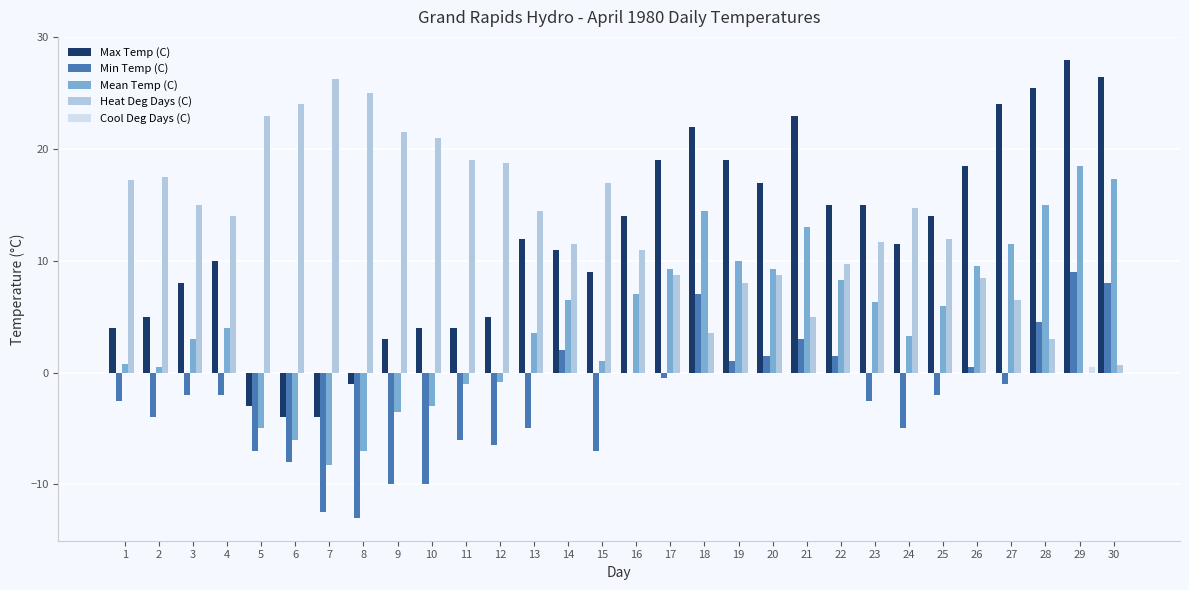

At which label does Mean Temp (C) first exceed 6?

14